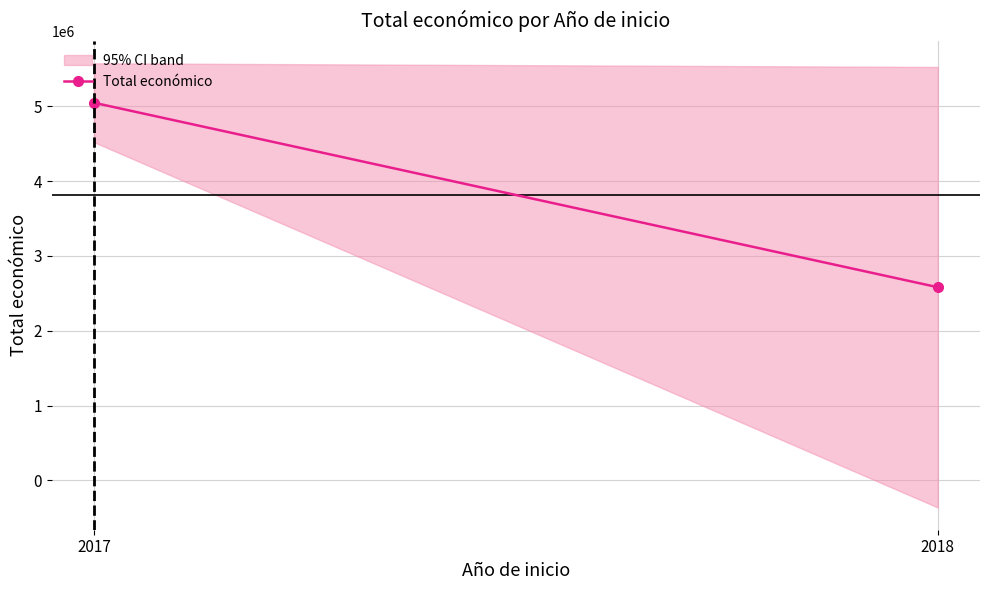

Reading right to left, what are all the values shown in this chart?

2582139.8	5047525.5